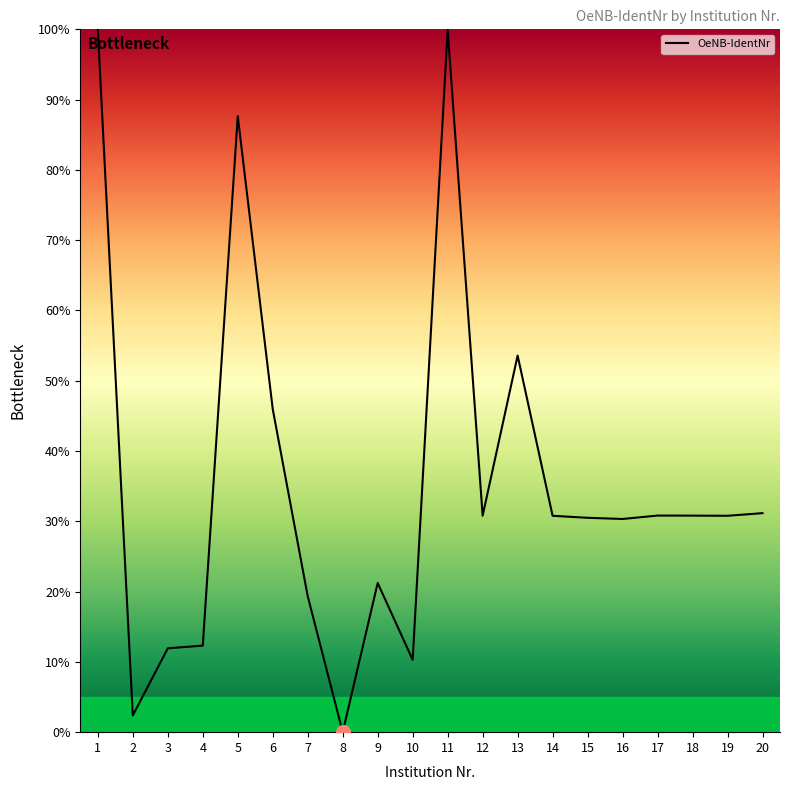

The value at 6 is 46.0. True or false?

True